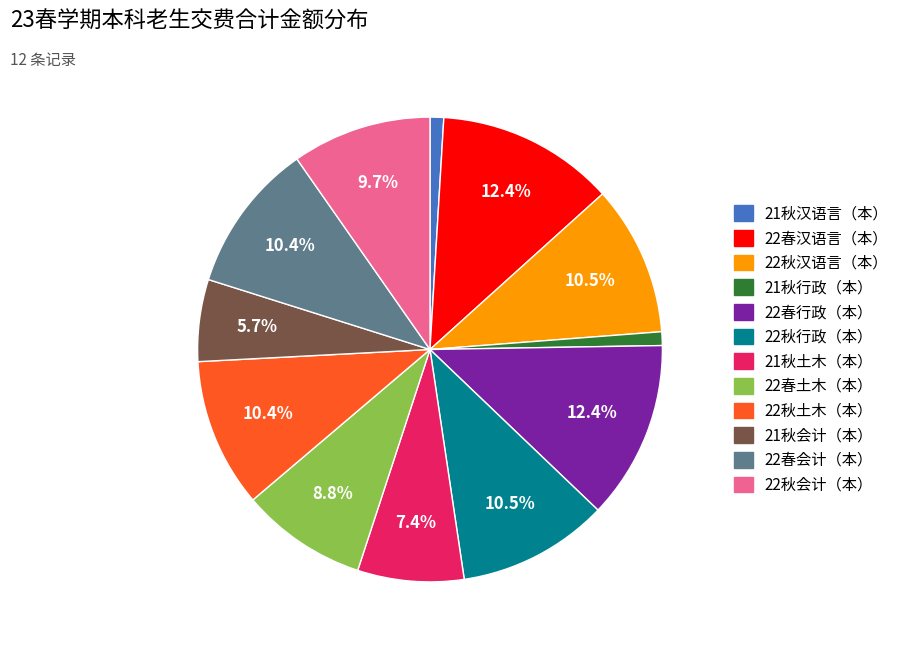

Does 21秋土木（本） represent more than half of the total?

No